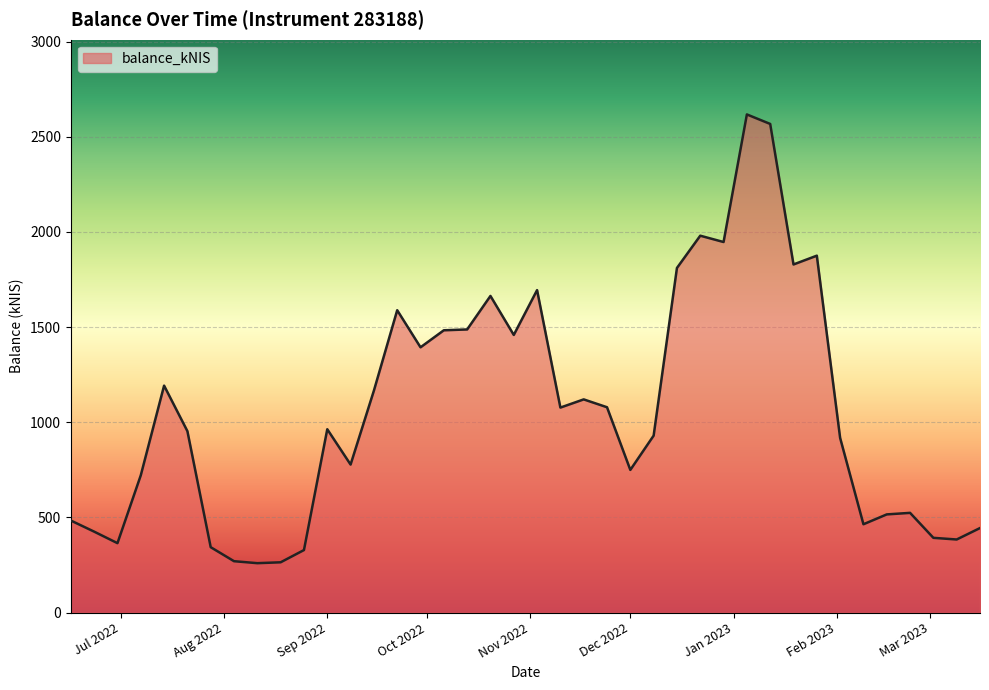

What is the difference between the maximum and minimum values?

2357.6